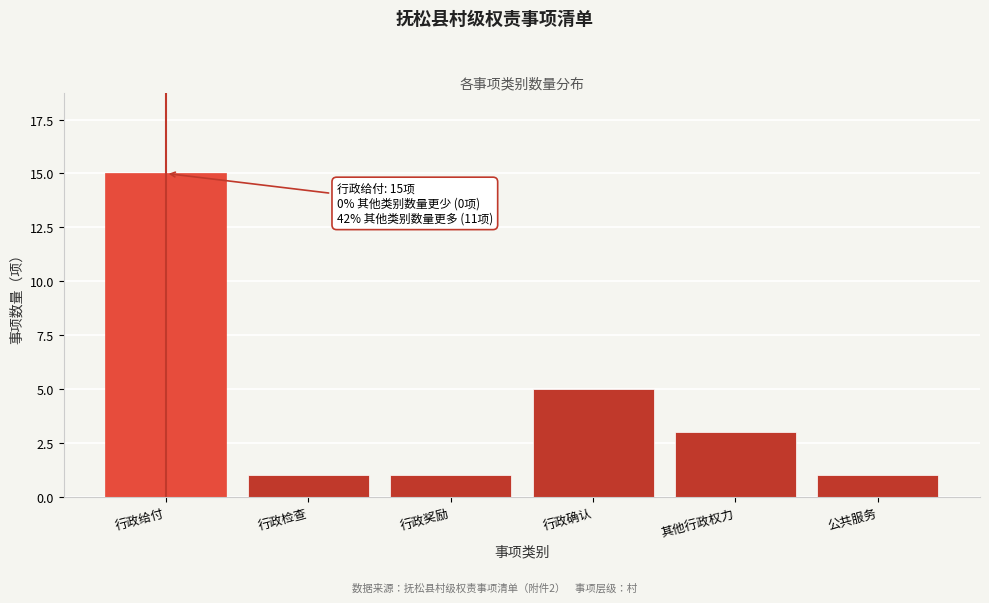

Reading right to left, extract all data points from this chart.

公共服务=1	其他行政权力=3	行政确认=5	行政奖励=1	行政检查=1	行政给付=15